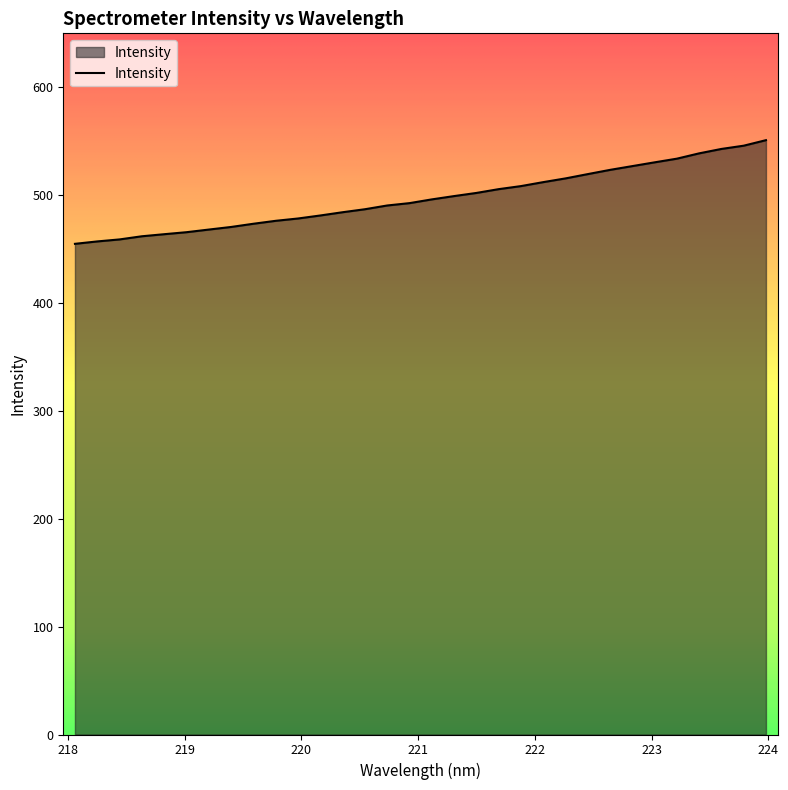

What is the greatest value displayed?

551.0